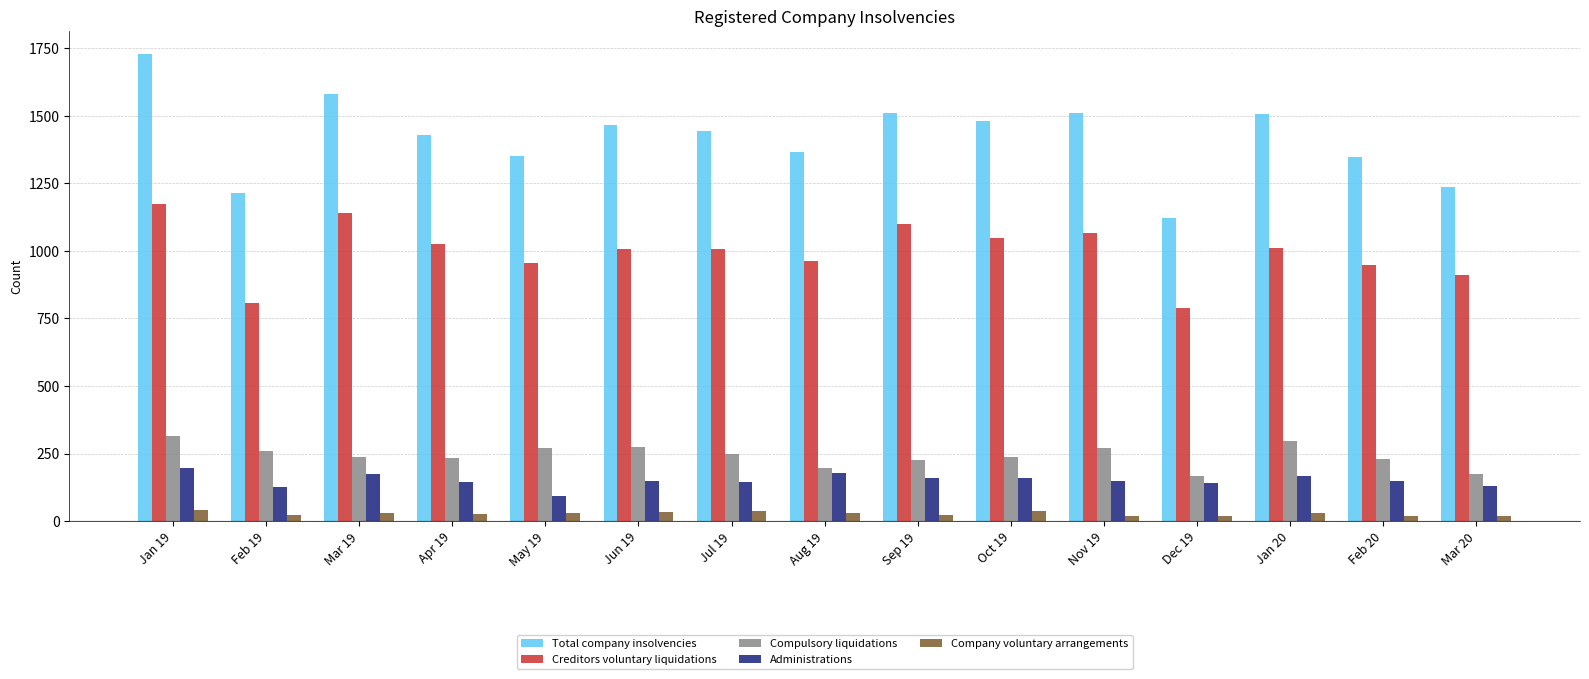

What is the difference between the highest and lowest values at Aug 19?

1336